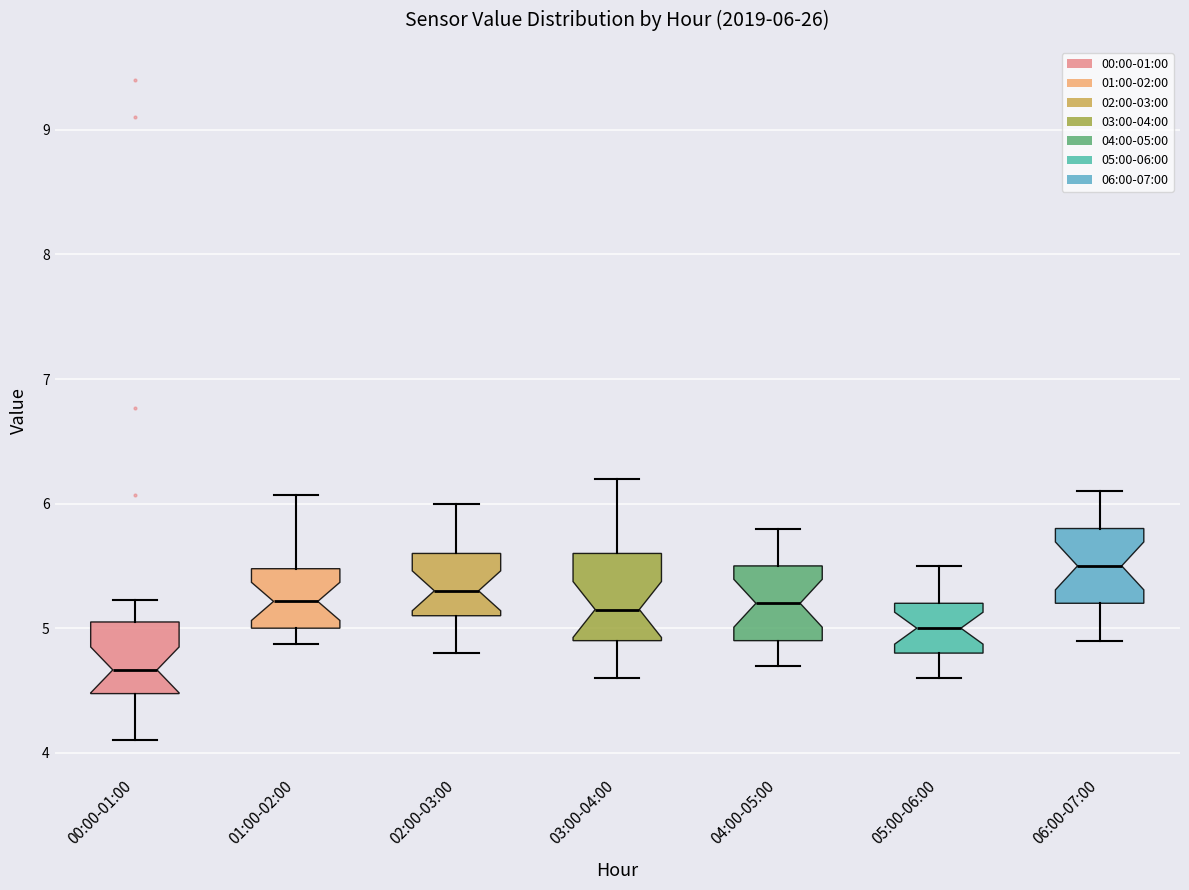

Which box has the lowest median line?

00:00-01:00